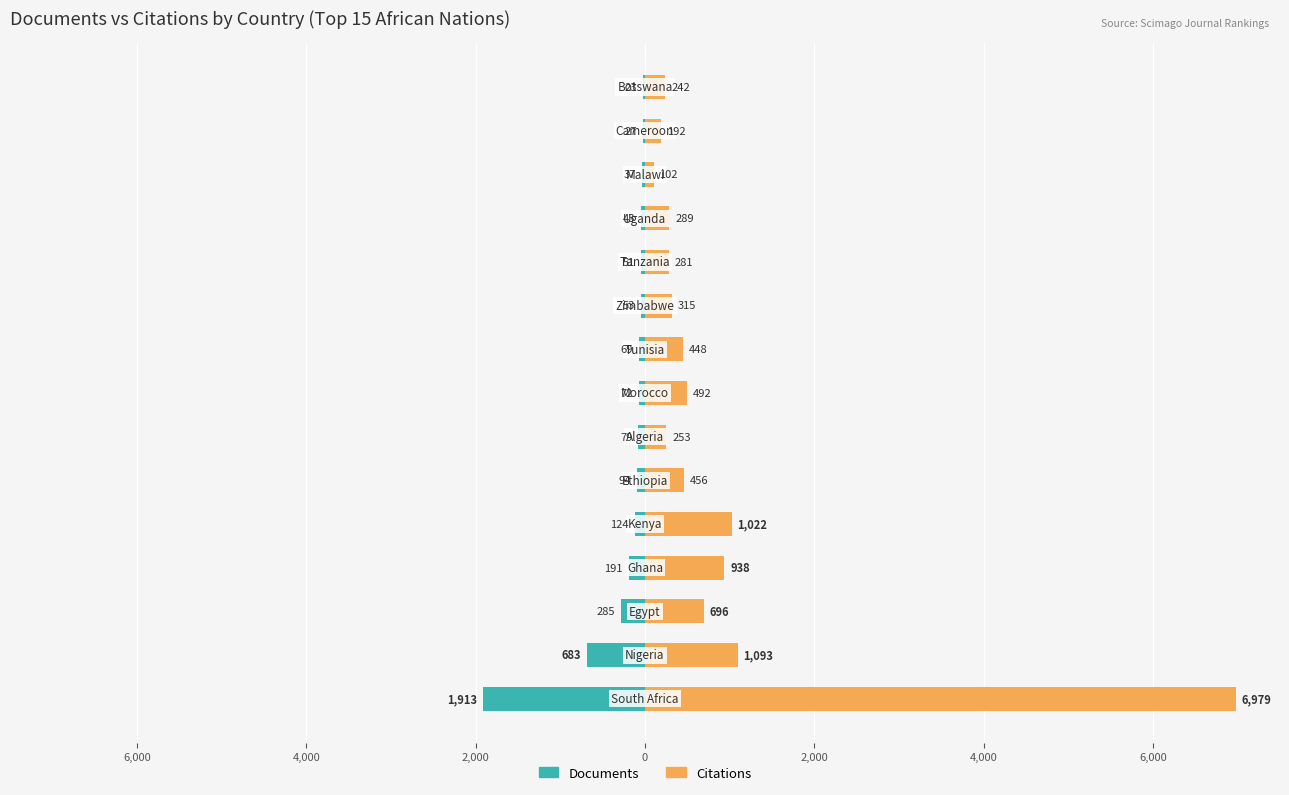

What are all the series names shown in the legend?

Documents, Citations